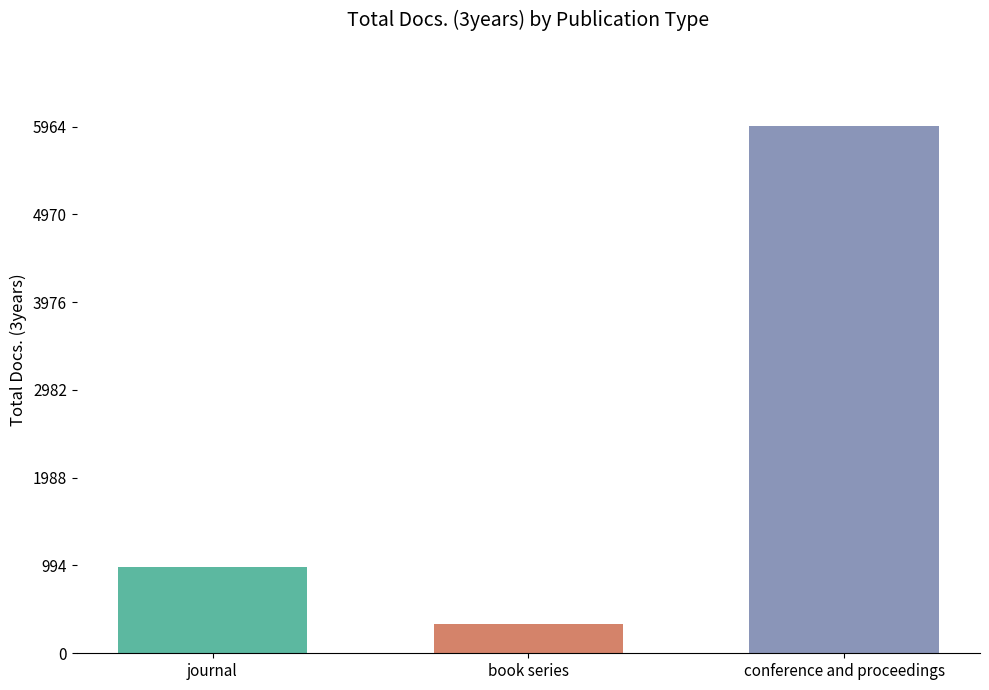

What is the label of the 1st bar from the right?

conference and proceedings